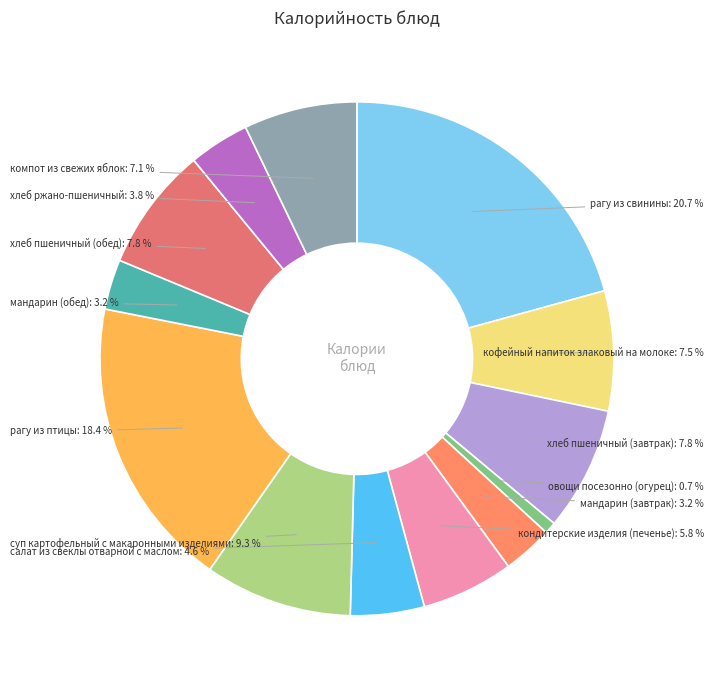

Between мандарин (обед) and суп картофельный с макаронными изделиями, which is larger?

суп картофельный с макаронными изделиями